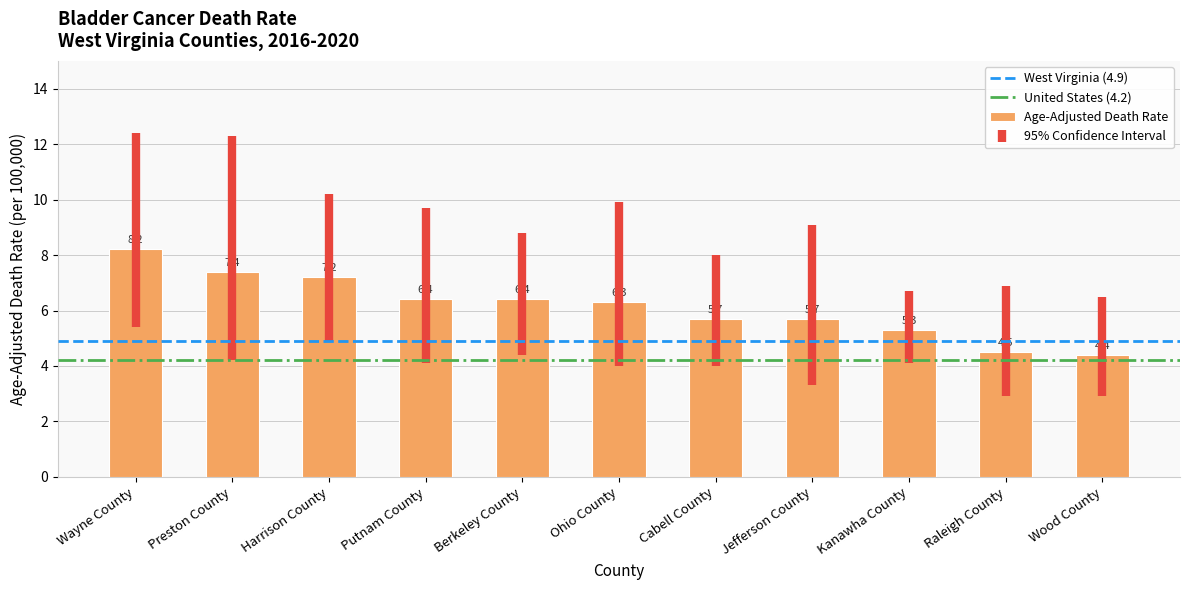

How many bars are there in total?

11